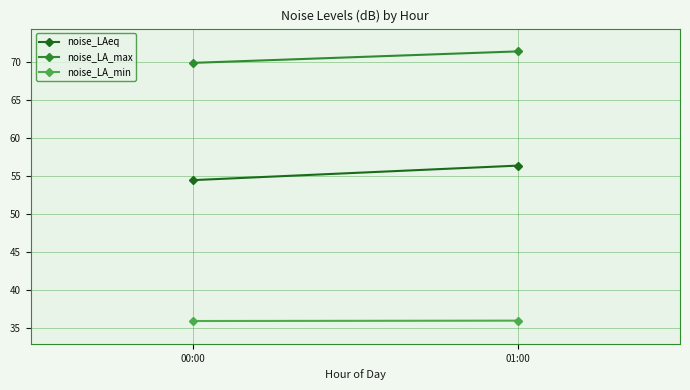

Reading left to right, transcribe all the data shown in this chart.

noise_LAeq: 00:00=54.4	01:00=56.3
noise_LA_max: 00:00=69.8	01:00=71.3
noise_LA_min: 00:00=35.9	01:00=35.9